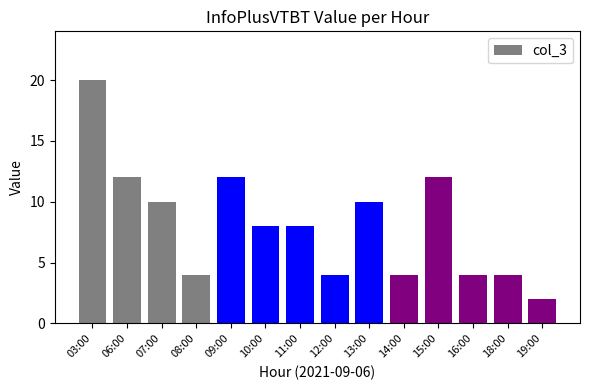

Does the chart contain any negative values?

No